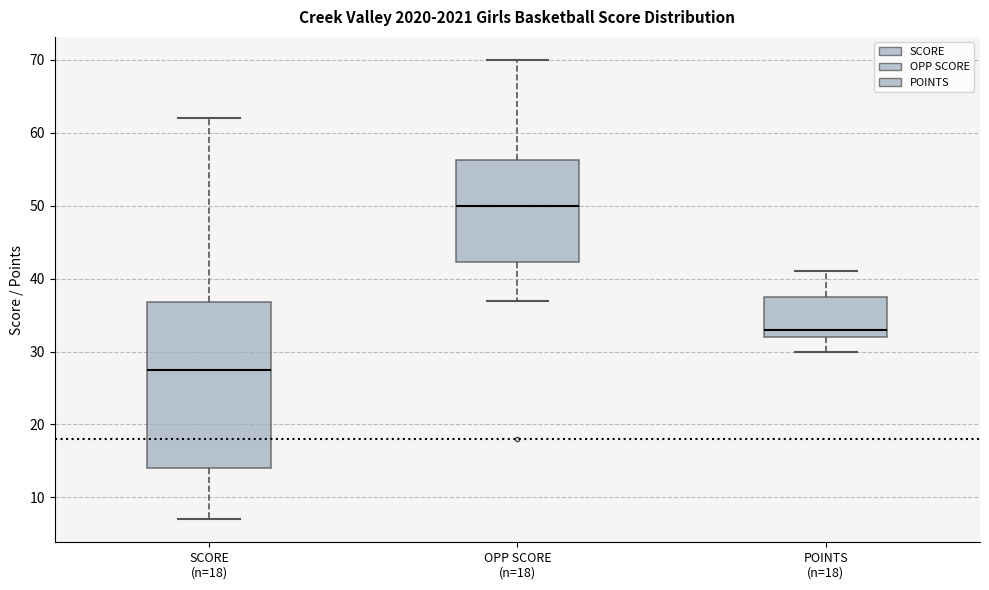

Where does the lower whisker of the box for POINTS (n=18) end on the y-axis? The values are not printed on the chart, so give them approximately, as read against the axis.

30